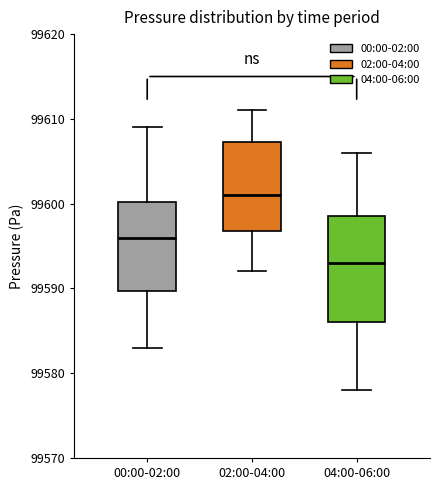

Which box has the highest median line?

02:00-04:00